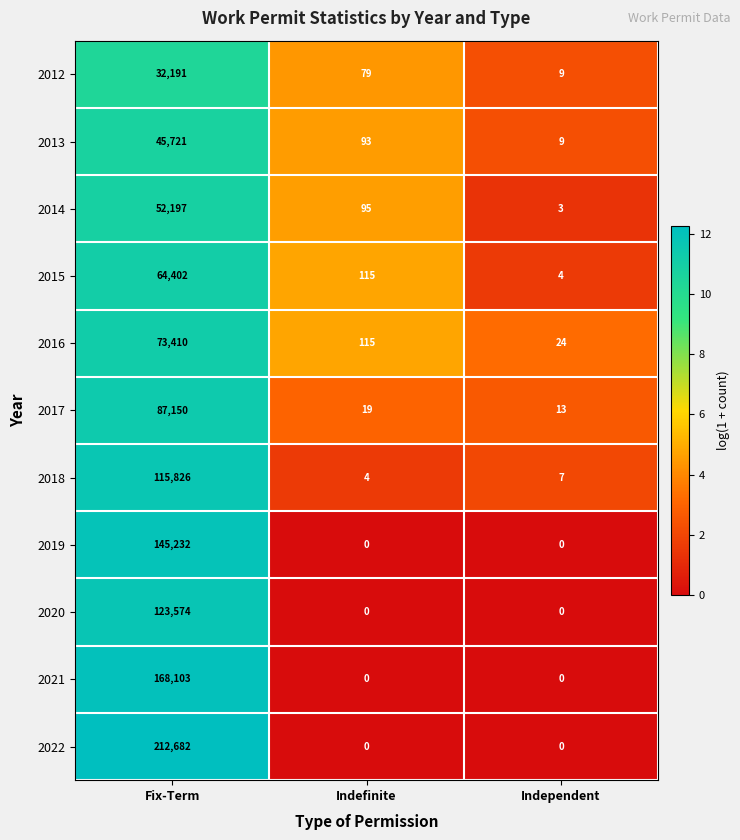

Which series changed the most between Fix-Term and Independent?

2022